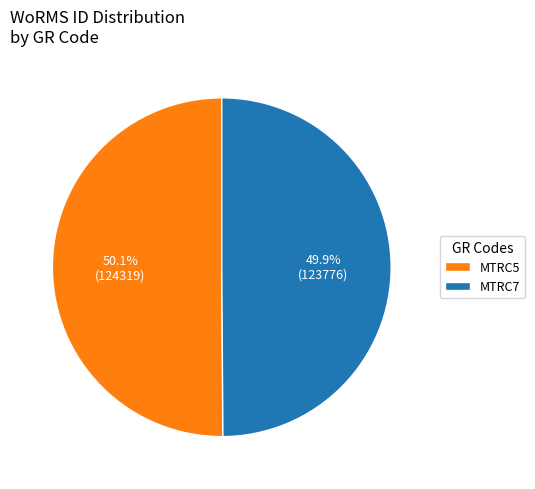

Does any single category account for the majority?

Yes